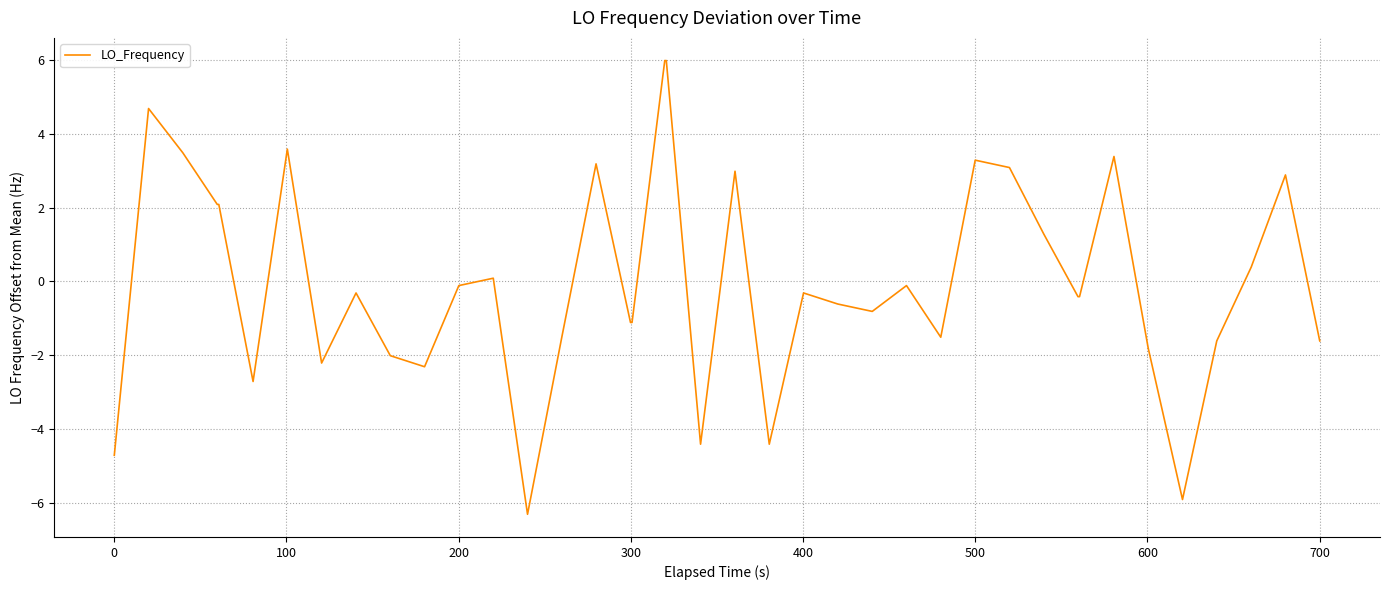

What is the greatest value displayed?

6.0